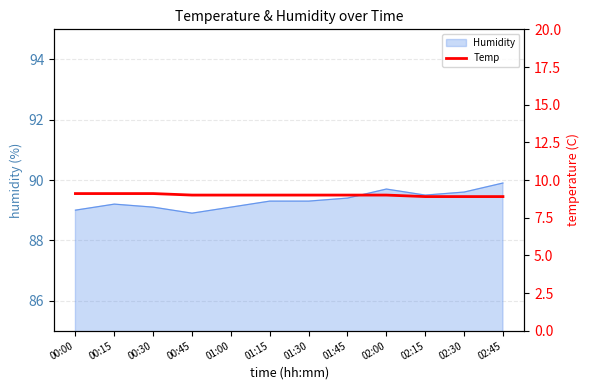

Is it true that Humidity equals 89.5 at 02:15?

True